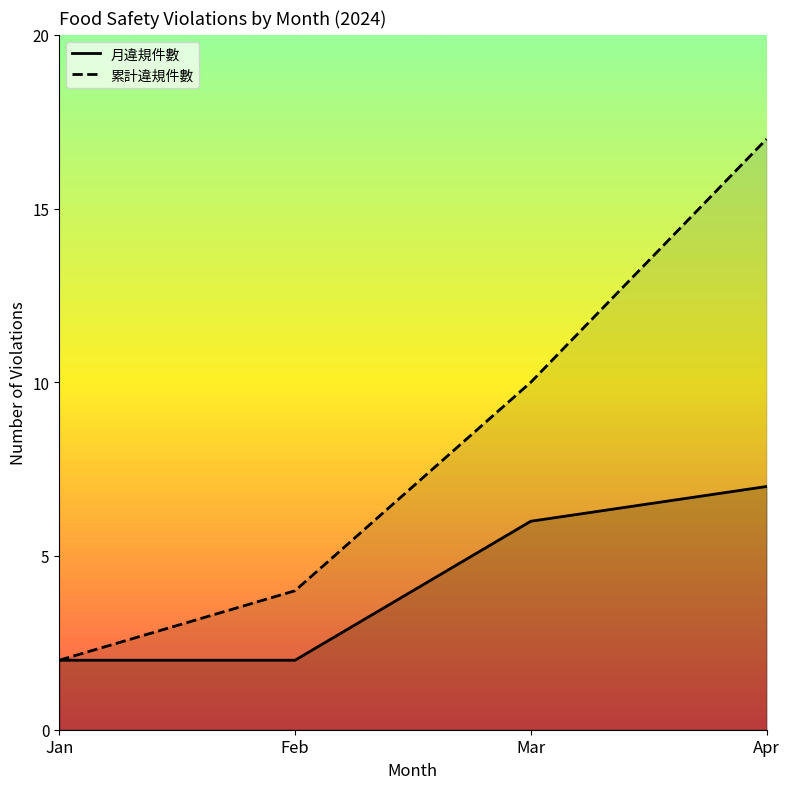

What are all the series names shown in the legend?

月違規件數, 累計違規件數